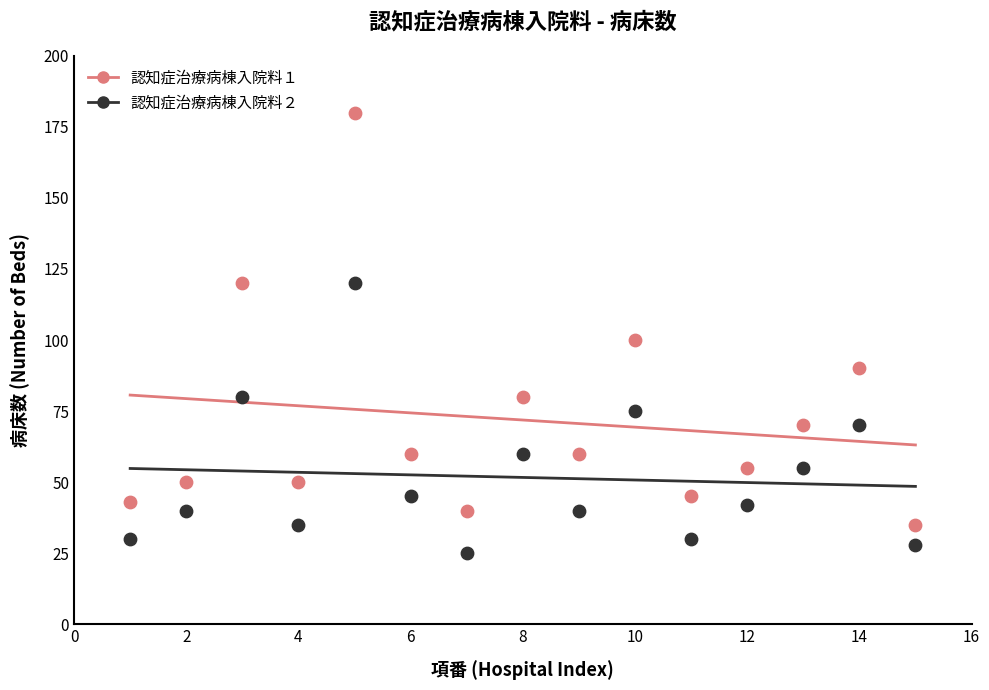

Which series contains the lowest Y value?

認知症治療病棟入院料２